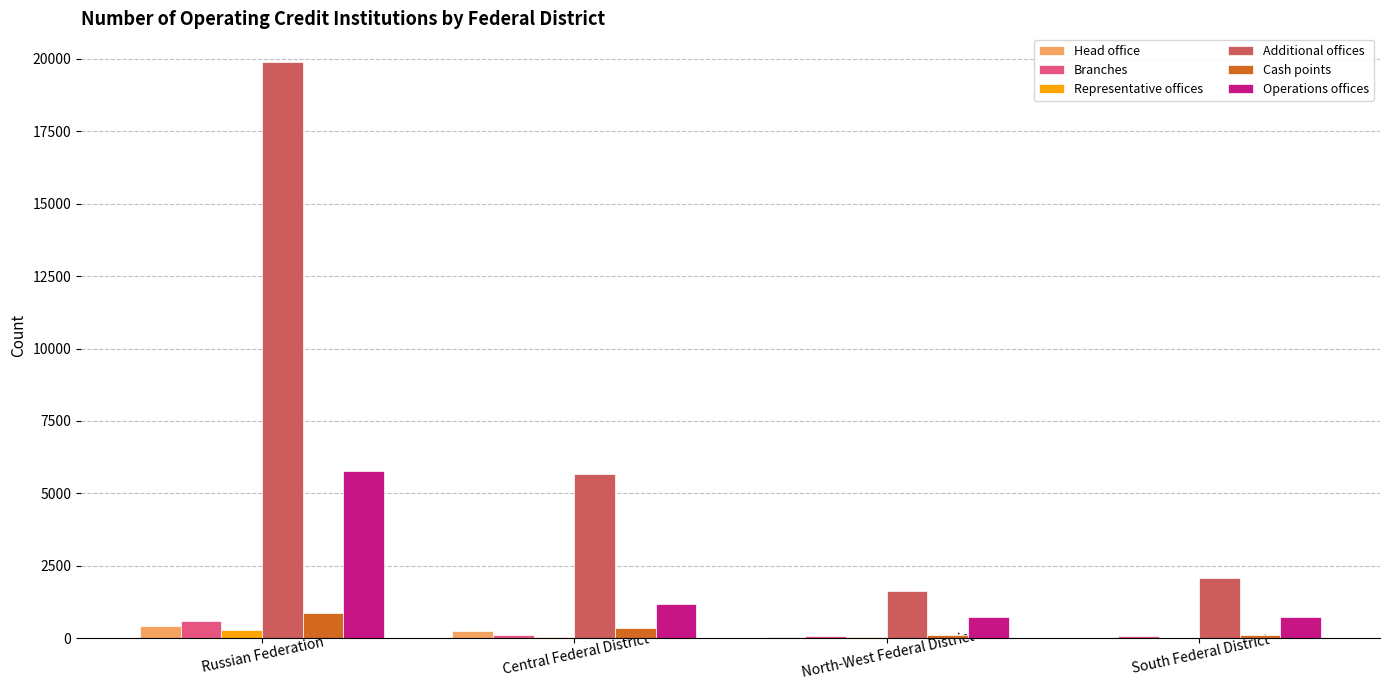

Which series has the largest total across all categories?

Additional offices